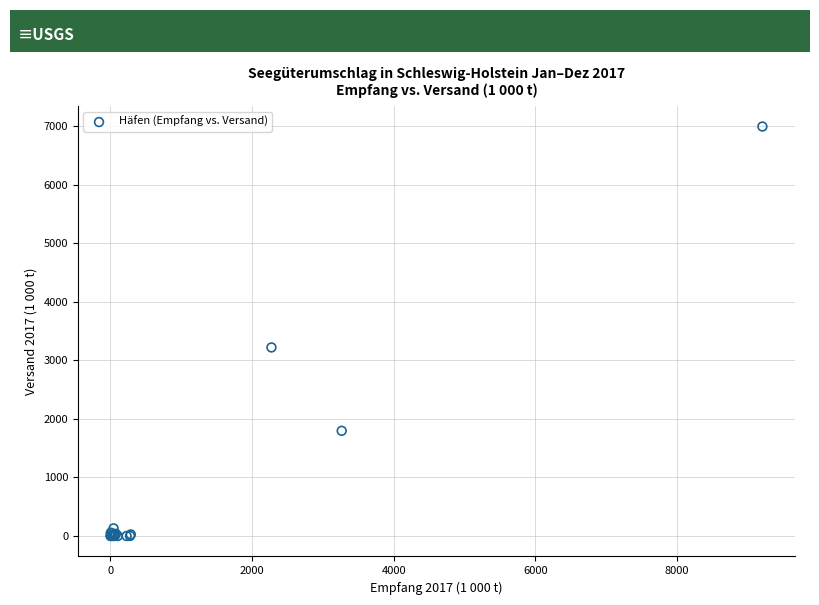

What Y value in the scatter plot is closest to 3496?

3220.3